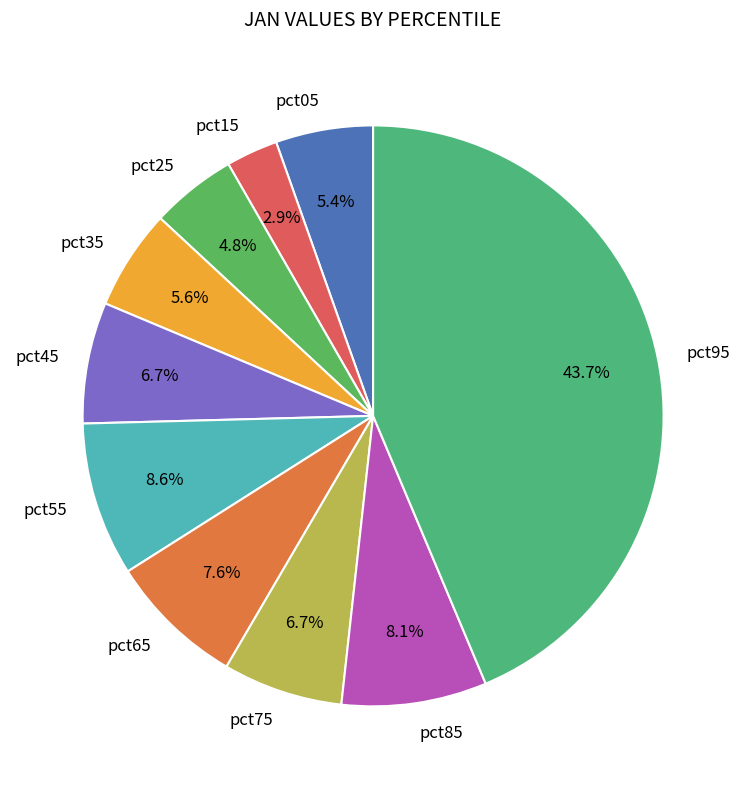

Does any single category account for the majority?

No